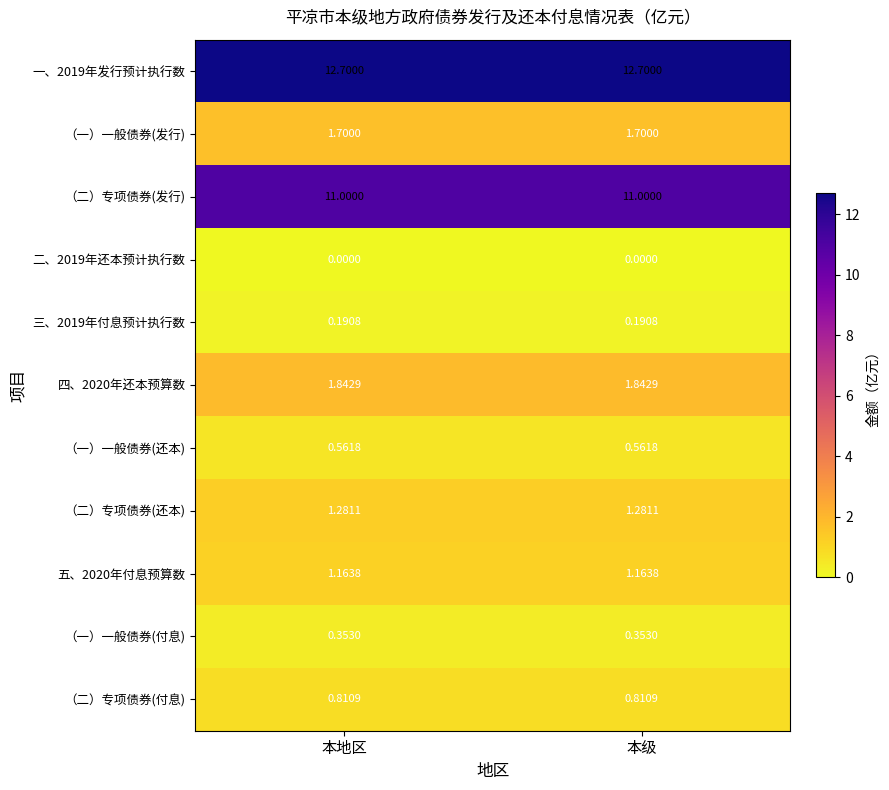

Is the value of 三、2019年付息预计执行数 at 本地区 greater than the value of 五、2020年付息预算数 at 本地区?

No